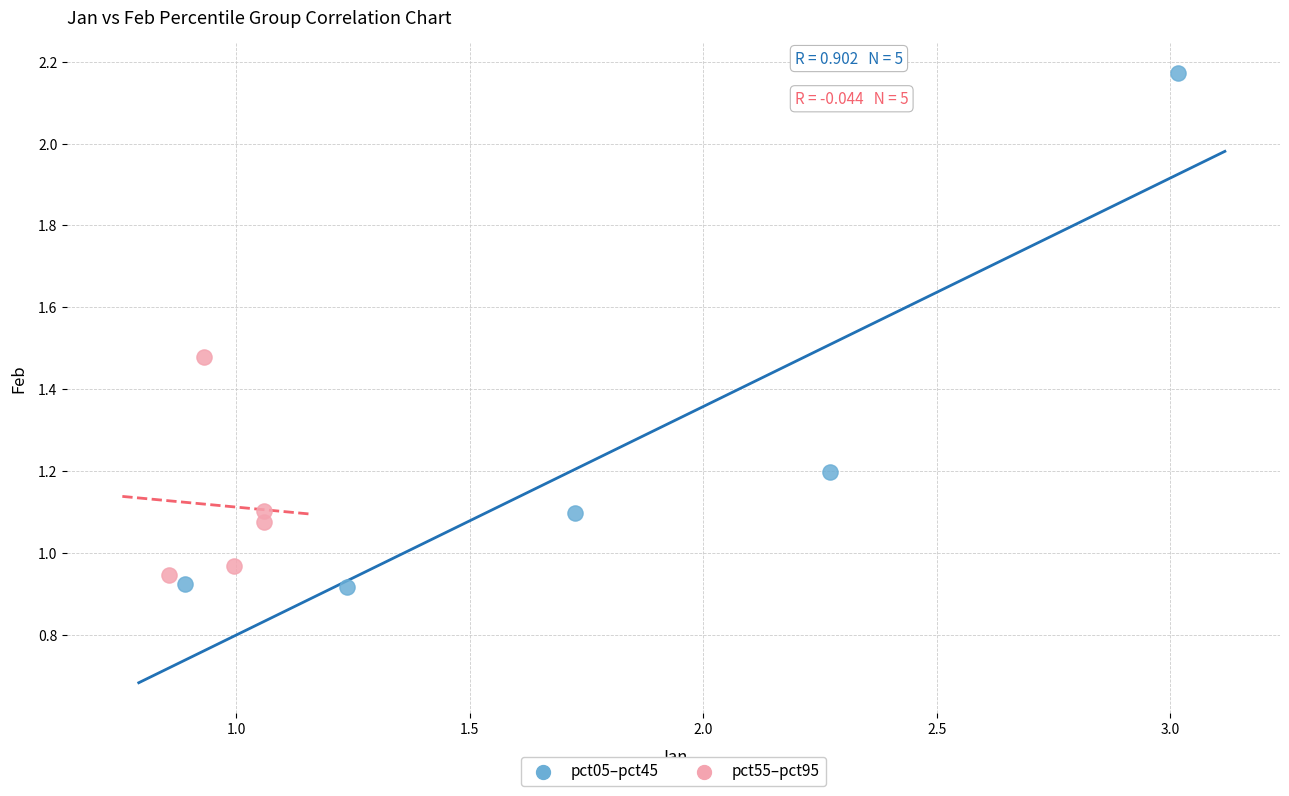

Which series has the widest spread of Y values?

pct05–pct45